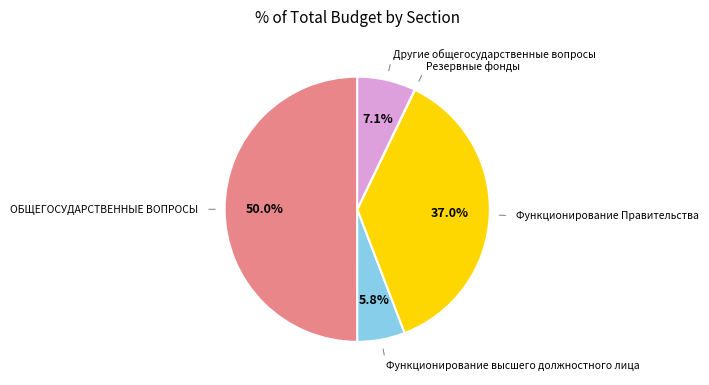

What is the ratio of the value at Функционирование Правительства to the value at Другие общегосударственные вопросы?

5.2